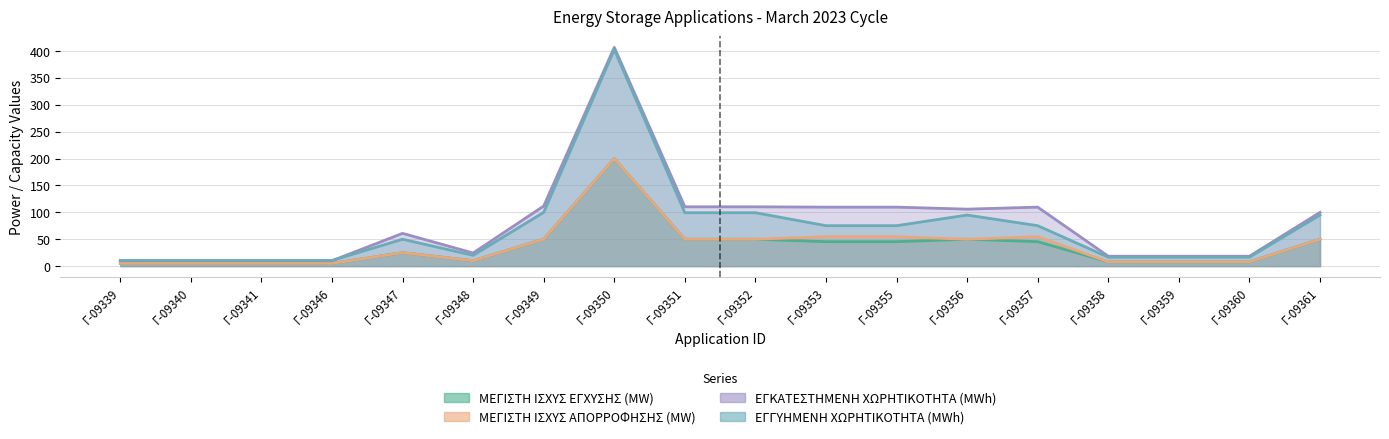

How many lines are shown in the chart?

4